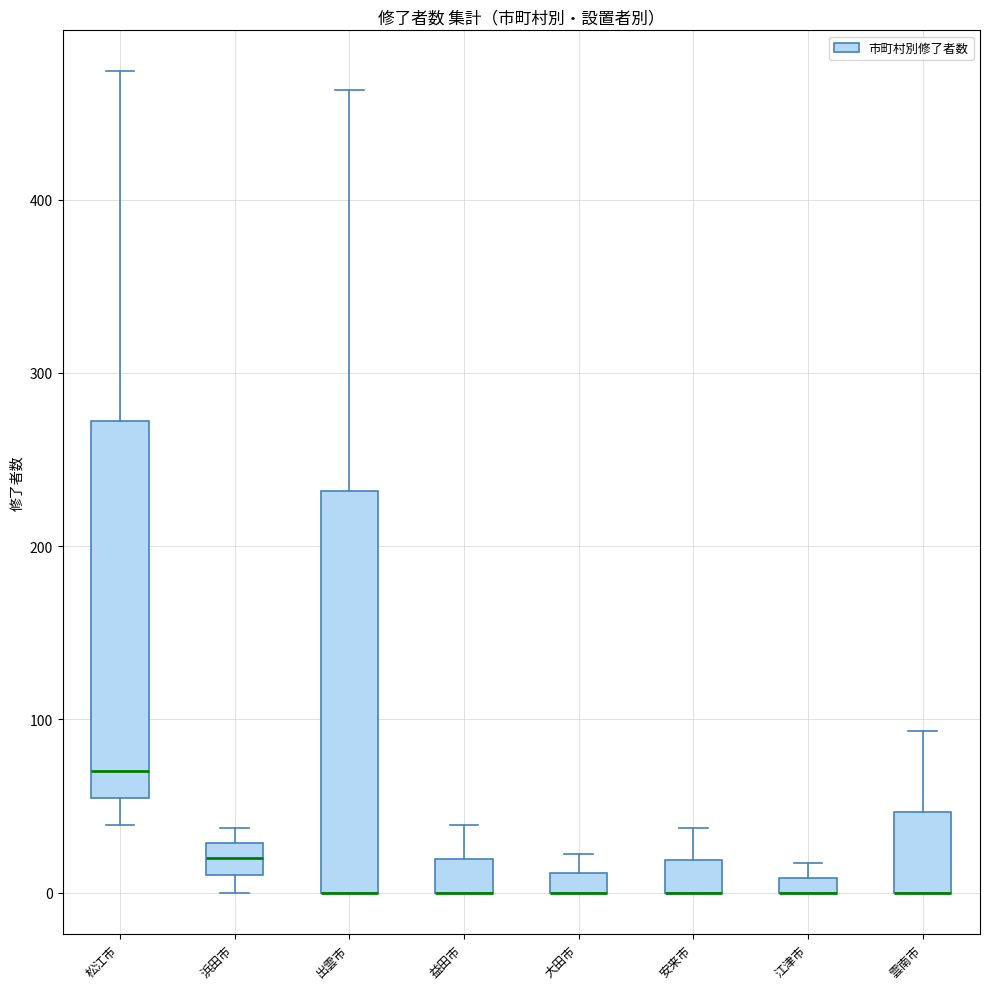

Comparing the boxes themselves (not the whiskers), which one is the tallest?

出雲市